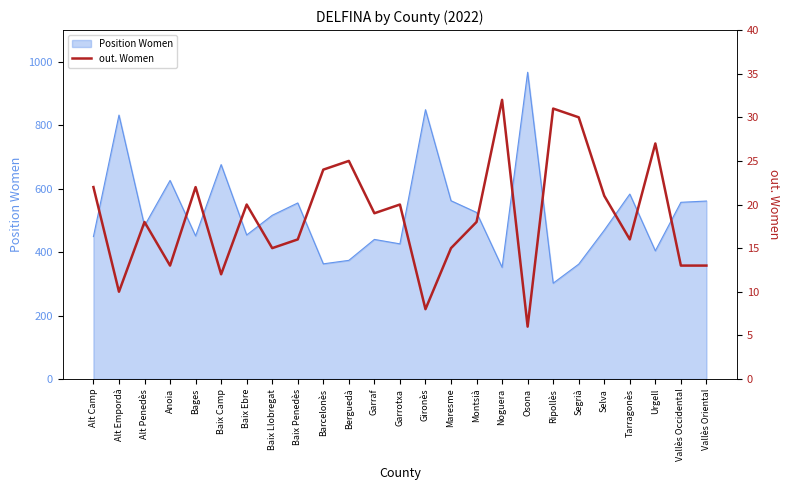

True or false: Position Women has a value of 449 at Alt Camp.

True